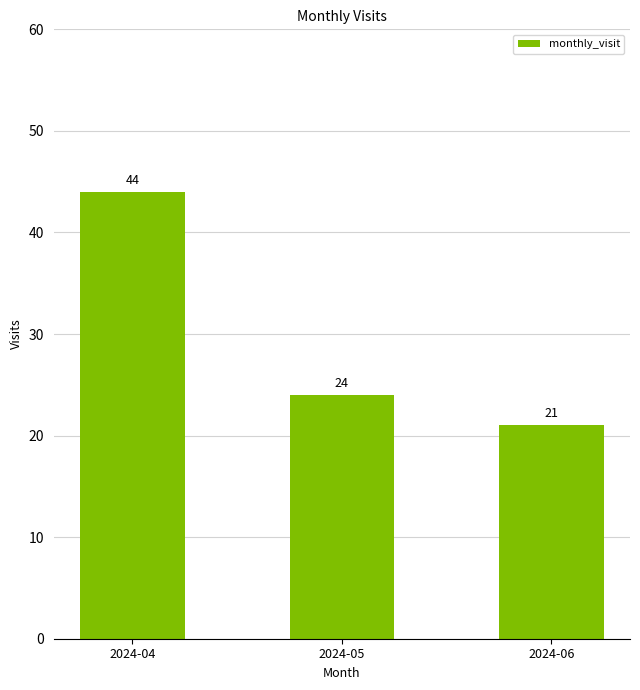

What is the value of the 2nd bar from the left?

24